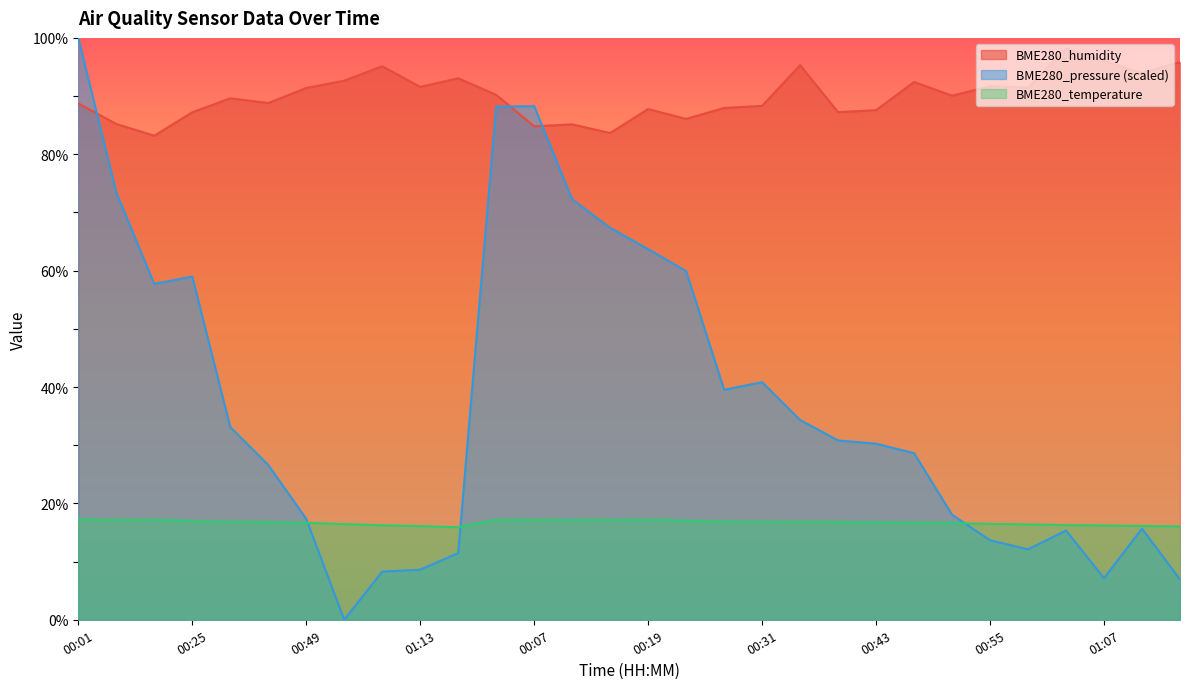

What is the difference between the highest and lowest values at 01:13?

83.0